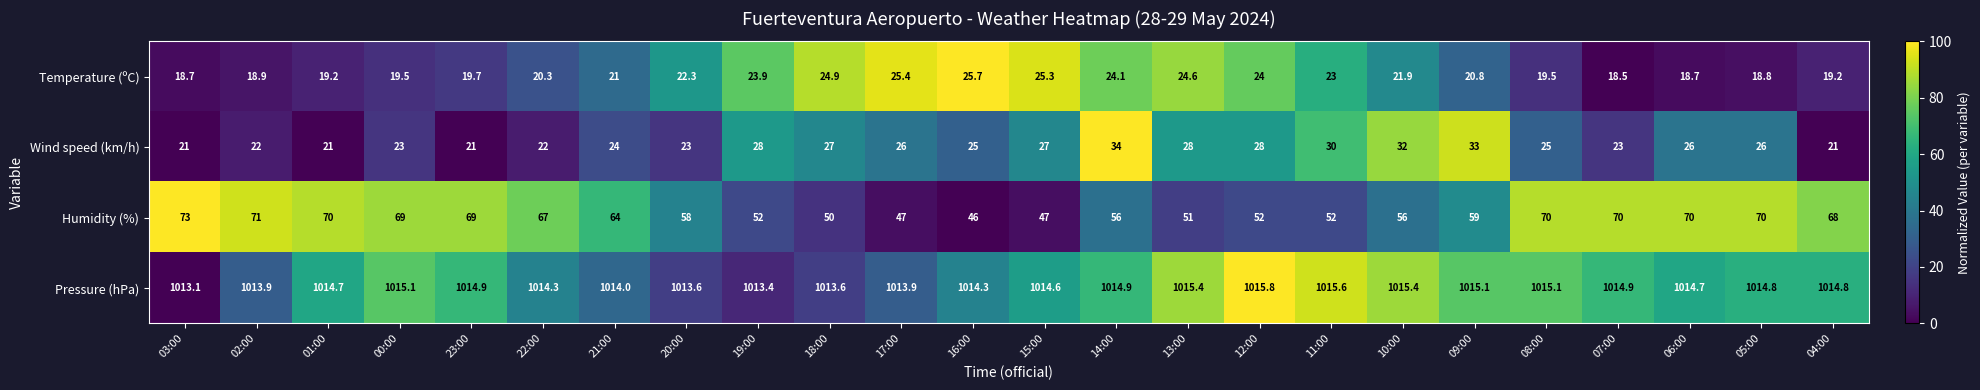

Which series changed the most between 02:00 and 18:00?

Humidity (%)